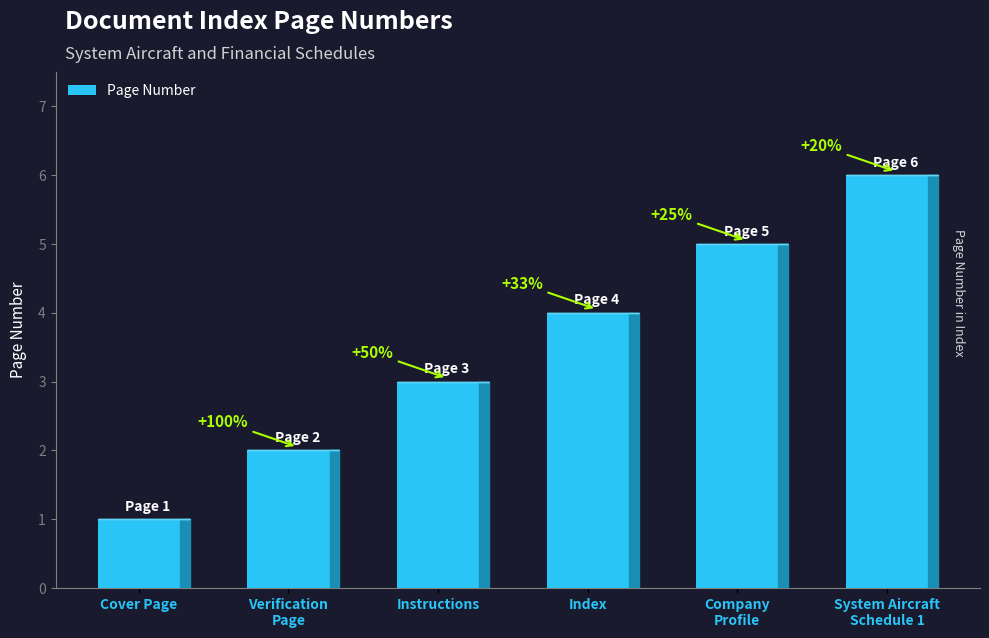

What is the minimum value shown in the chart?

1